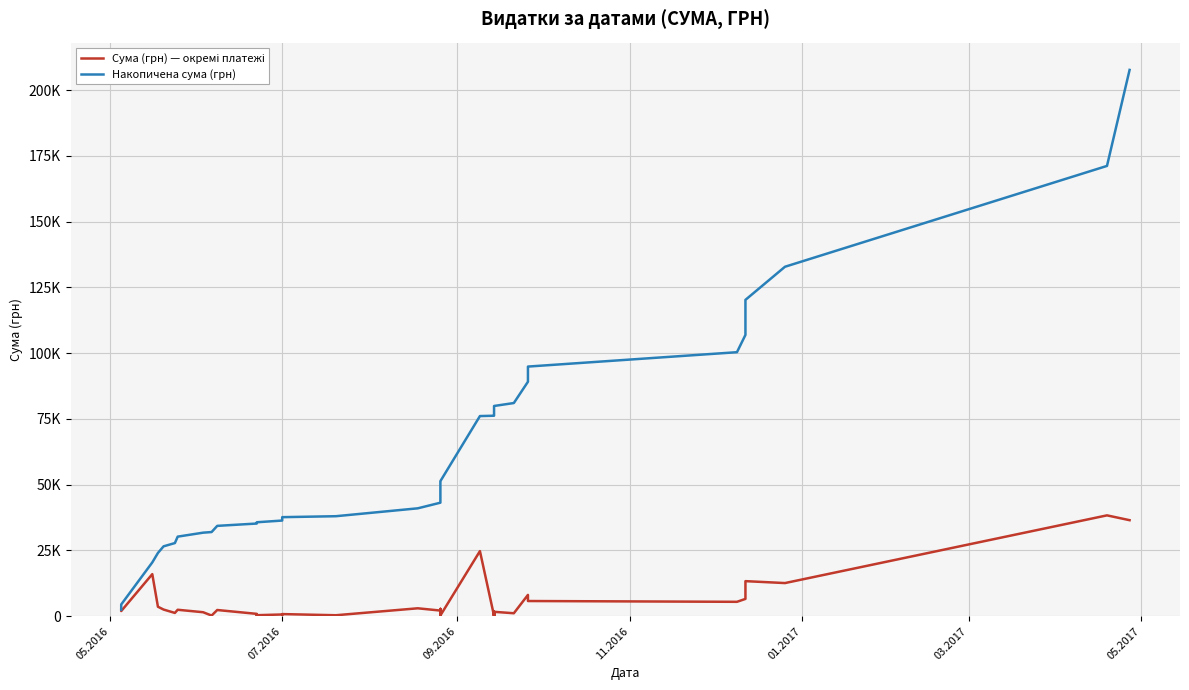

Count the number of categories in the chart.

40